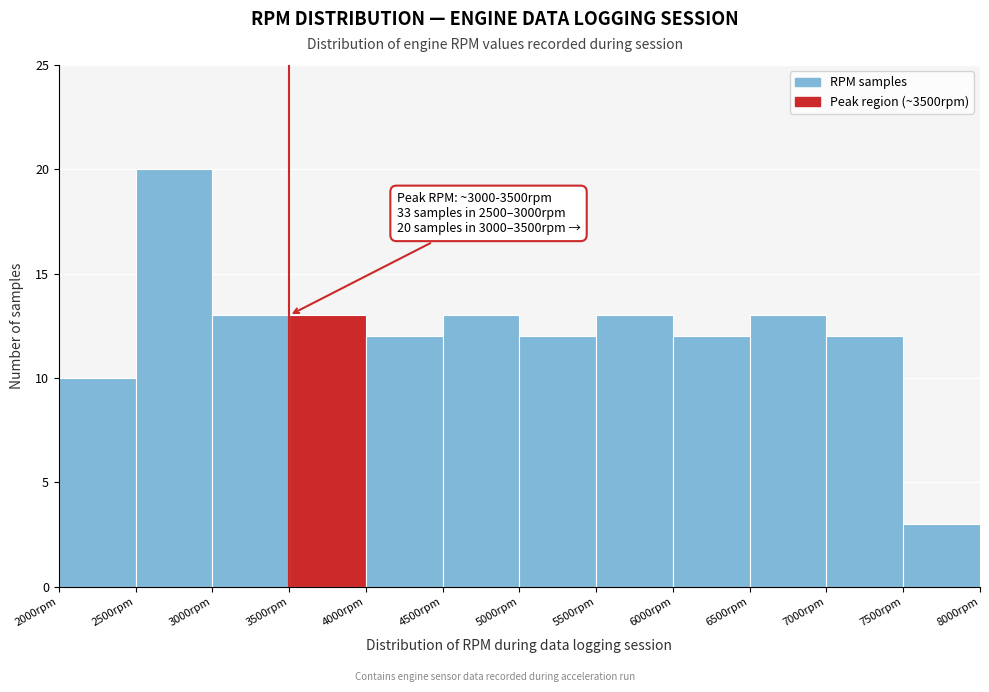

Over which range of the x-axis is the bar tallest?

2500 to 3000